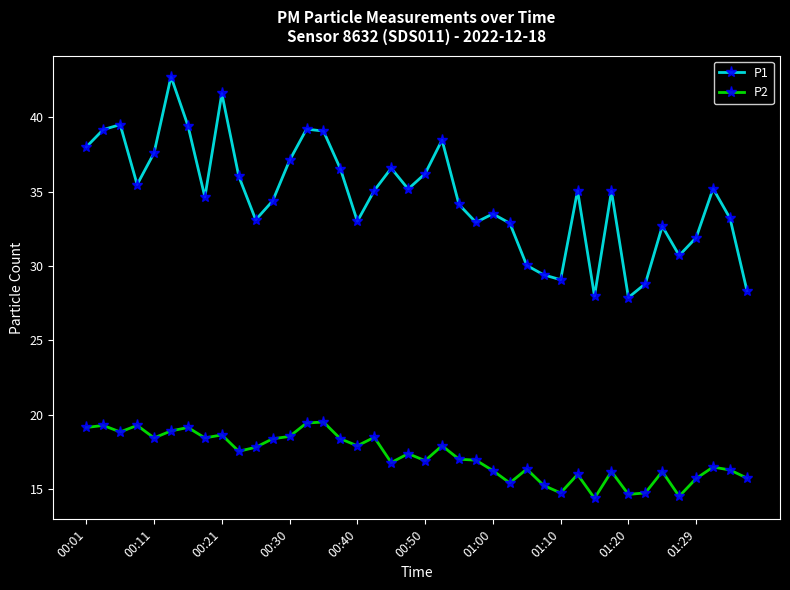

True or false: P2 and P1 cross at least once.

False